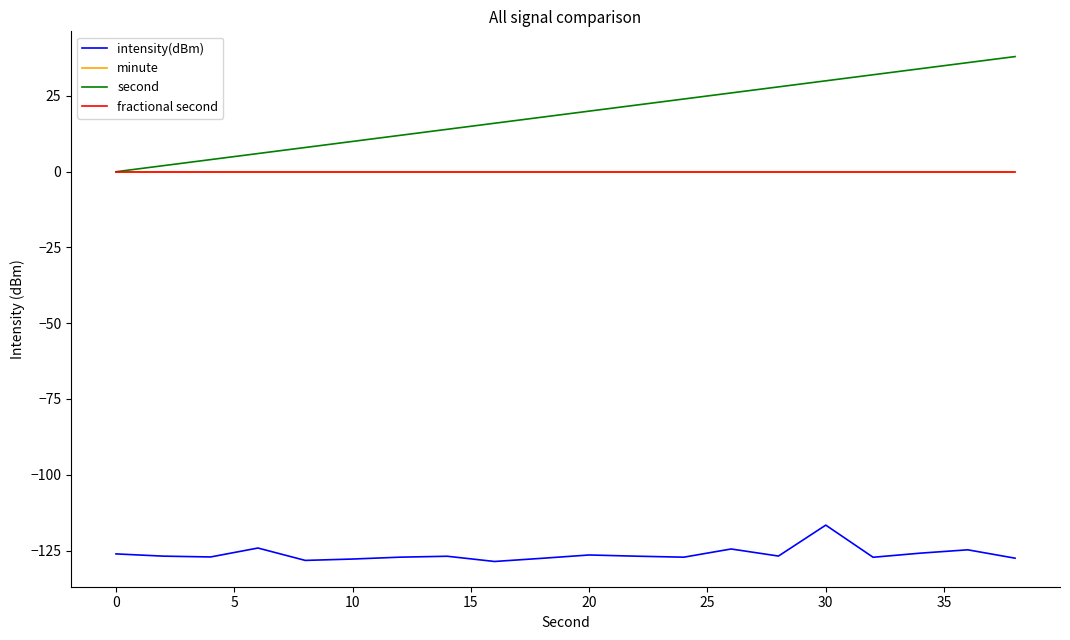

True or false: minute and second intersect in this chart.

False